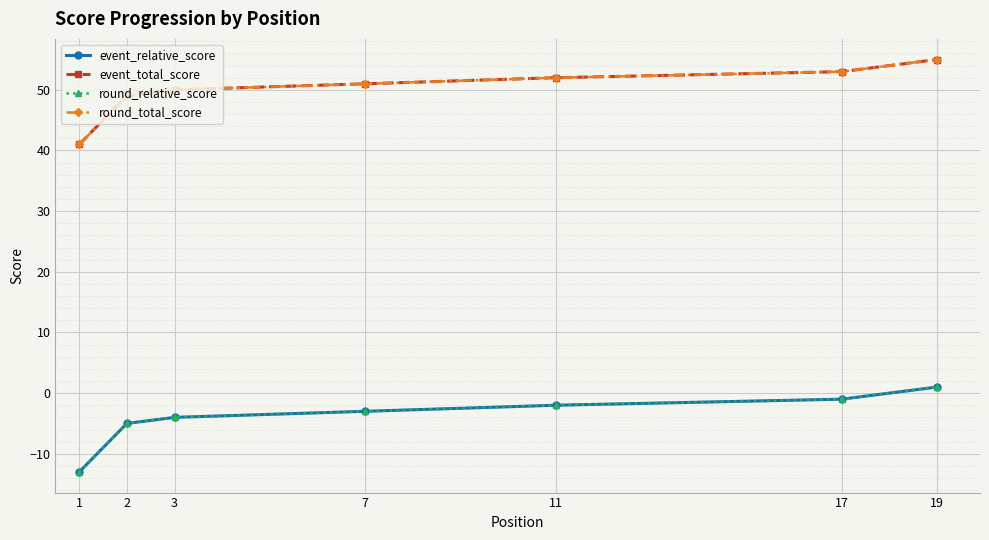

Is this an area chart (filled region under the line)?

No